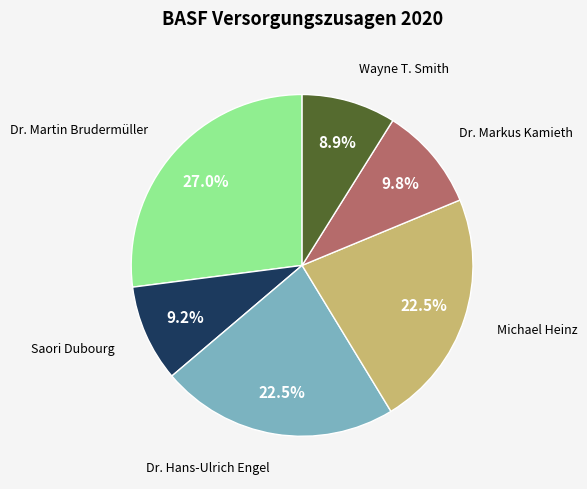

Is there any slice that represents more than half of the pie?

No